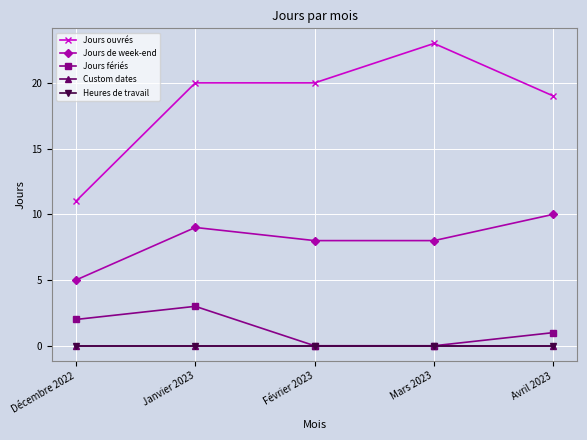

Is this an area chart (filled region under the line)?

No